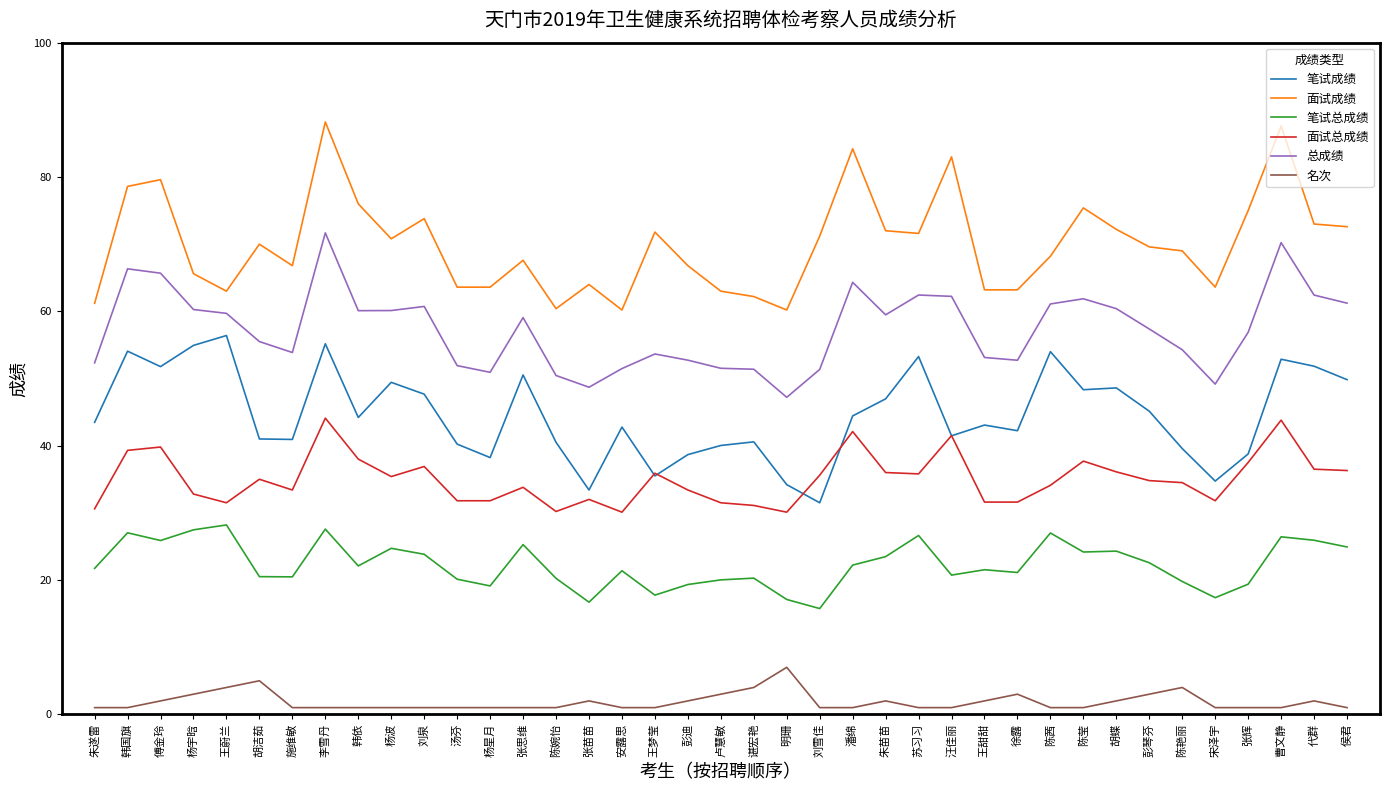

Where does the 面试总成绩 series first go above 34?

韩国旗